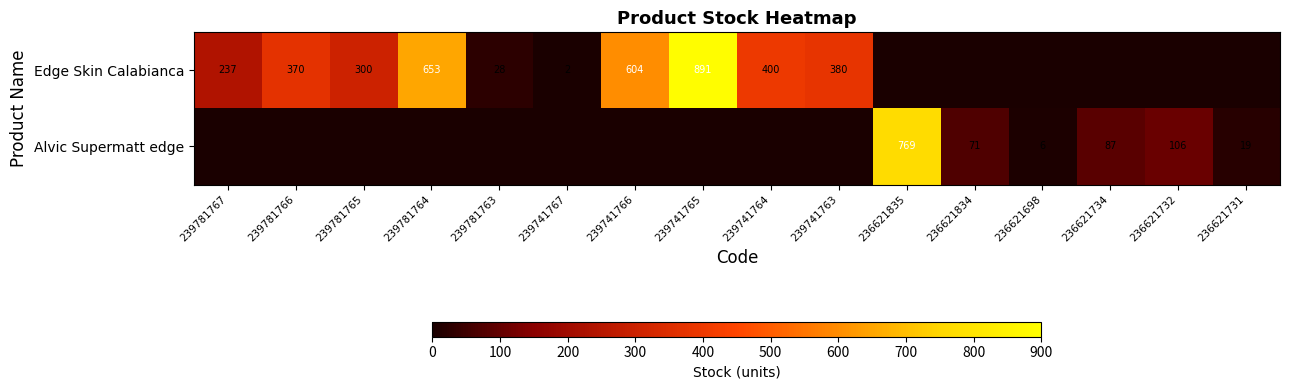

What is the difference between the Edge Skin Calabianca values at 239781767 and 239741766?

367